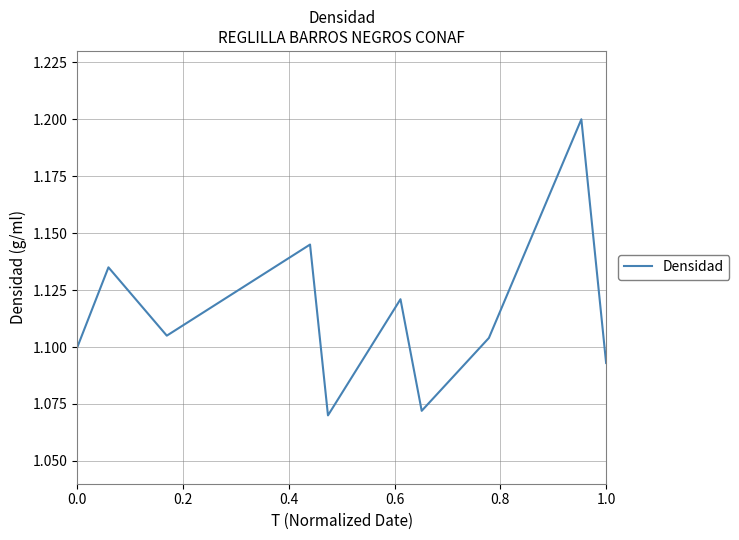

Does the chart display data point markers on the line(s)?

No